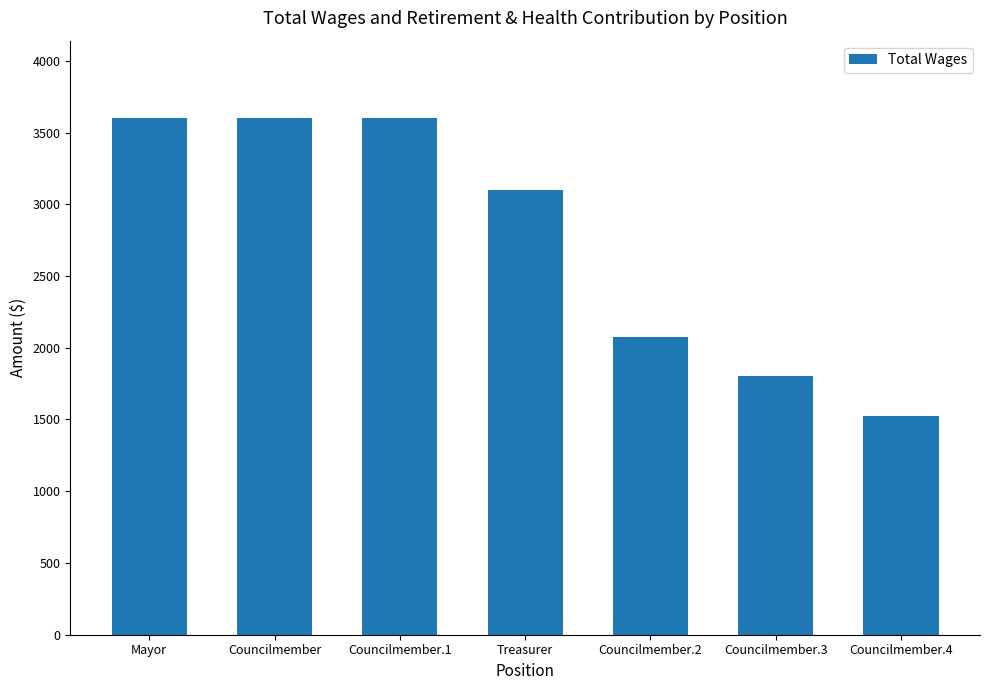

Approximately how many times larger is the value at Councilmember.2 compared to Treasurer?

0.7